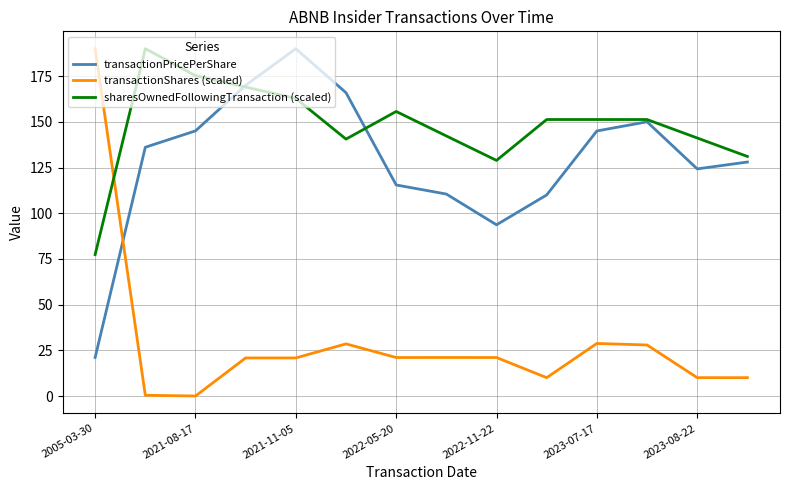

Which series has the largest total across all categories?

sharesOwnedFollowingTransaction (scaled)